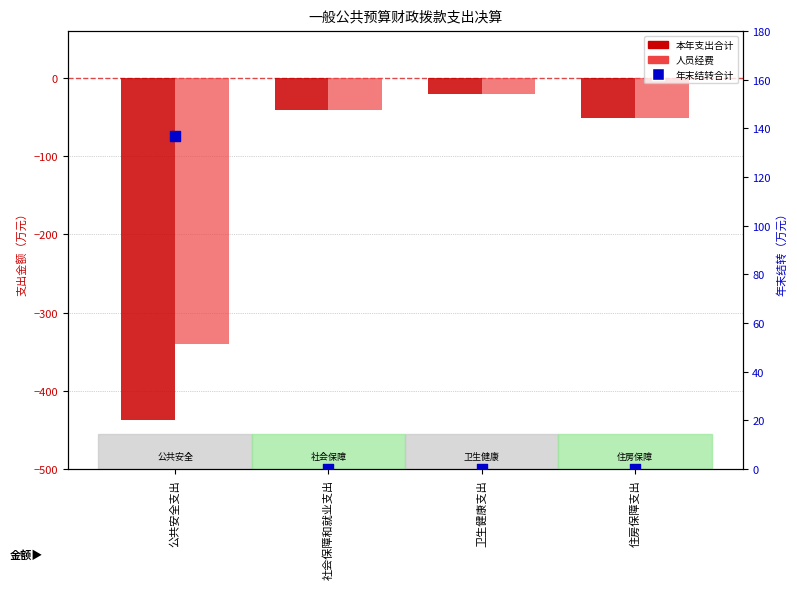

At which category is the sum across all series the highest?

卫生健康支出